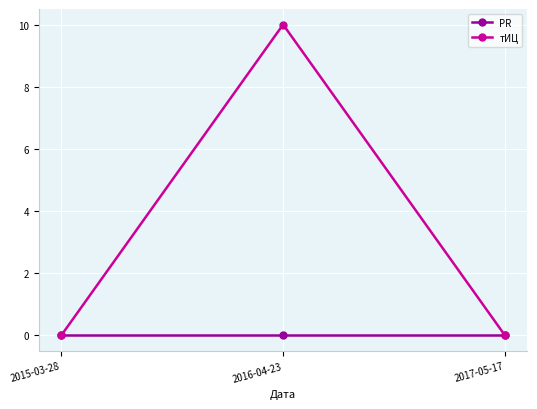

Which series changed the most between 2015-03-28 and 2016-04-23?

тИЦ